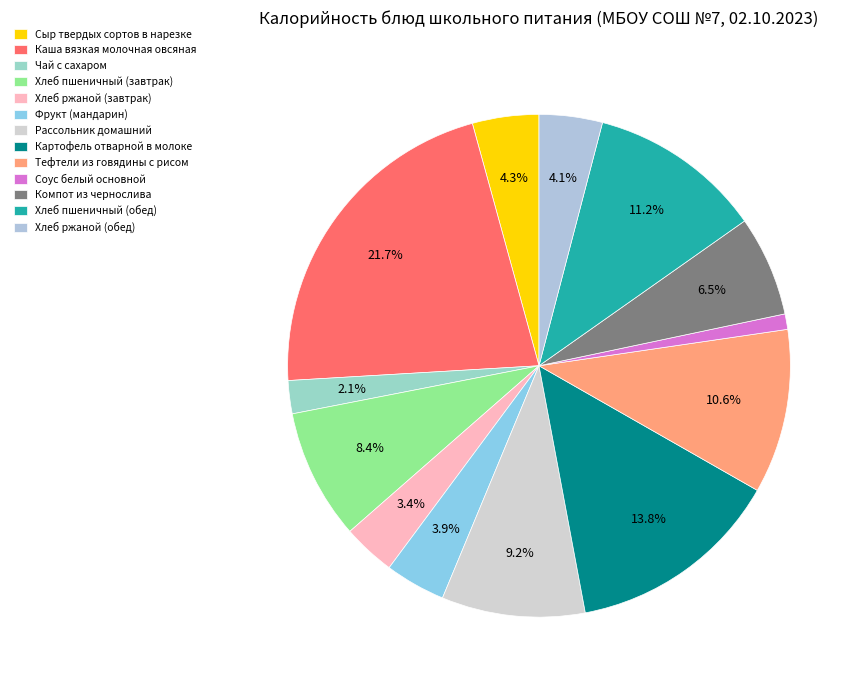

What is the total percentage of Тефтели из говядины с рисом and Сыр твердых сортов в нарезке?

14.8%